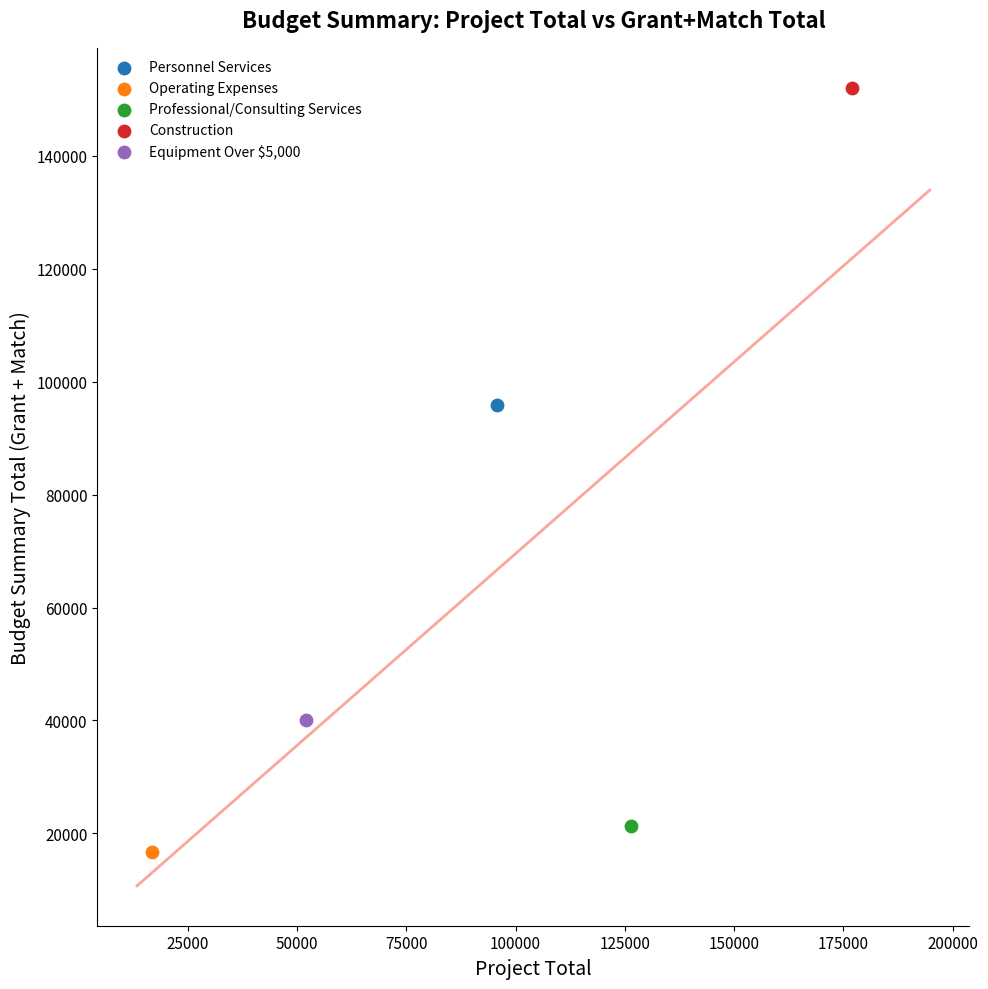

What are all the series names shown in the legend?

Personnel Services, Operating Expenses, Professional/Consulting Services, Construction, Equipment Over $5,000